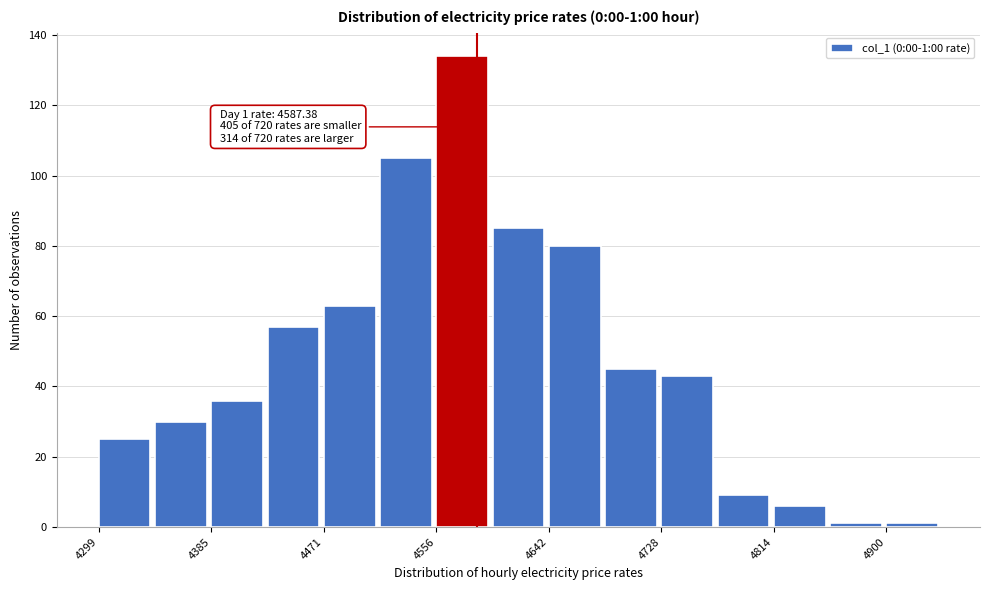

Over which range of the x-axis is the bar tallest?

4560 to 4600